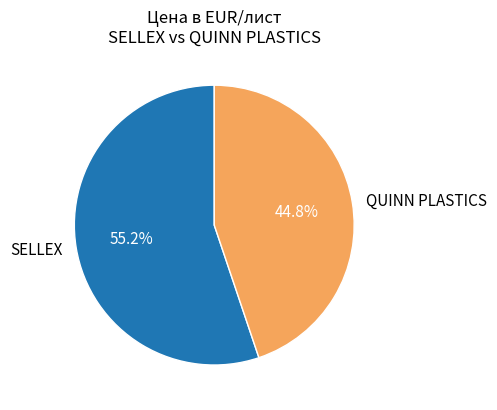

Rank the categories by value from highest to lowest.

SELLEX, QUINN PLASTICS